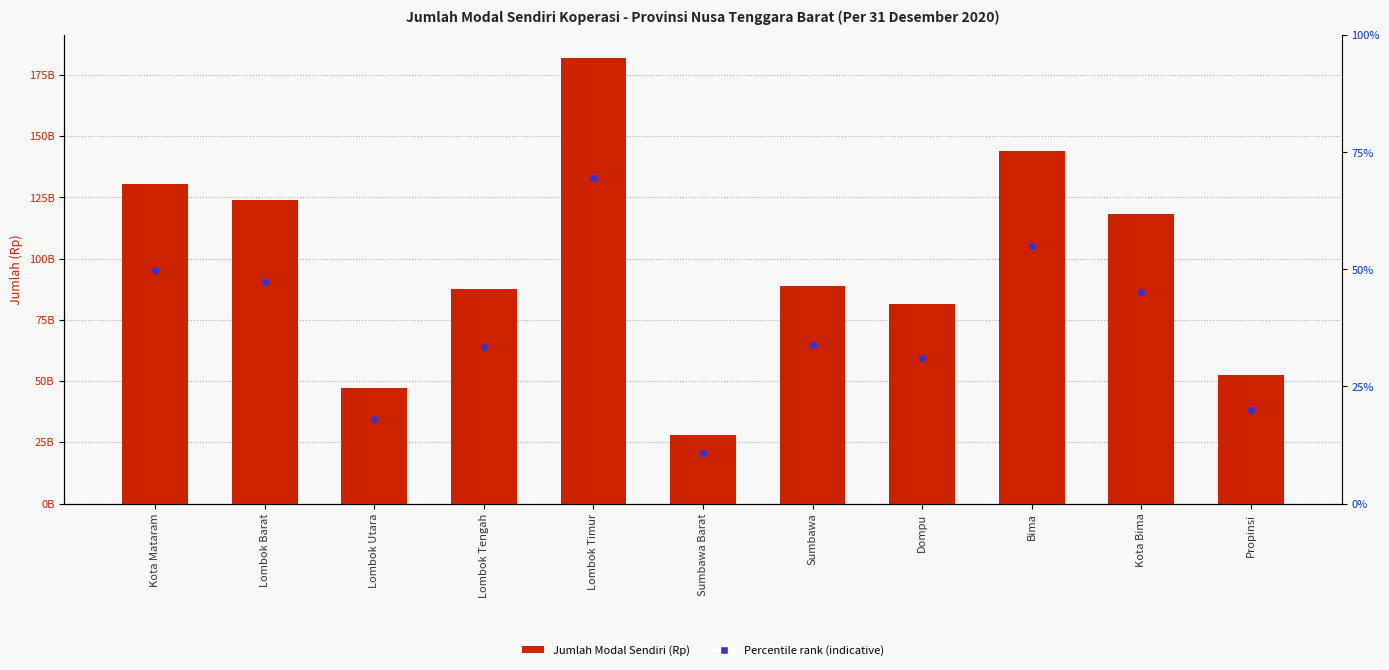

What is the total value across all series at Sumbawa?

153512254622.1